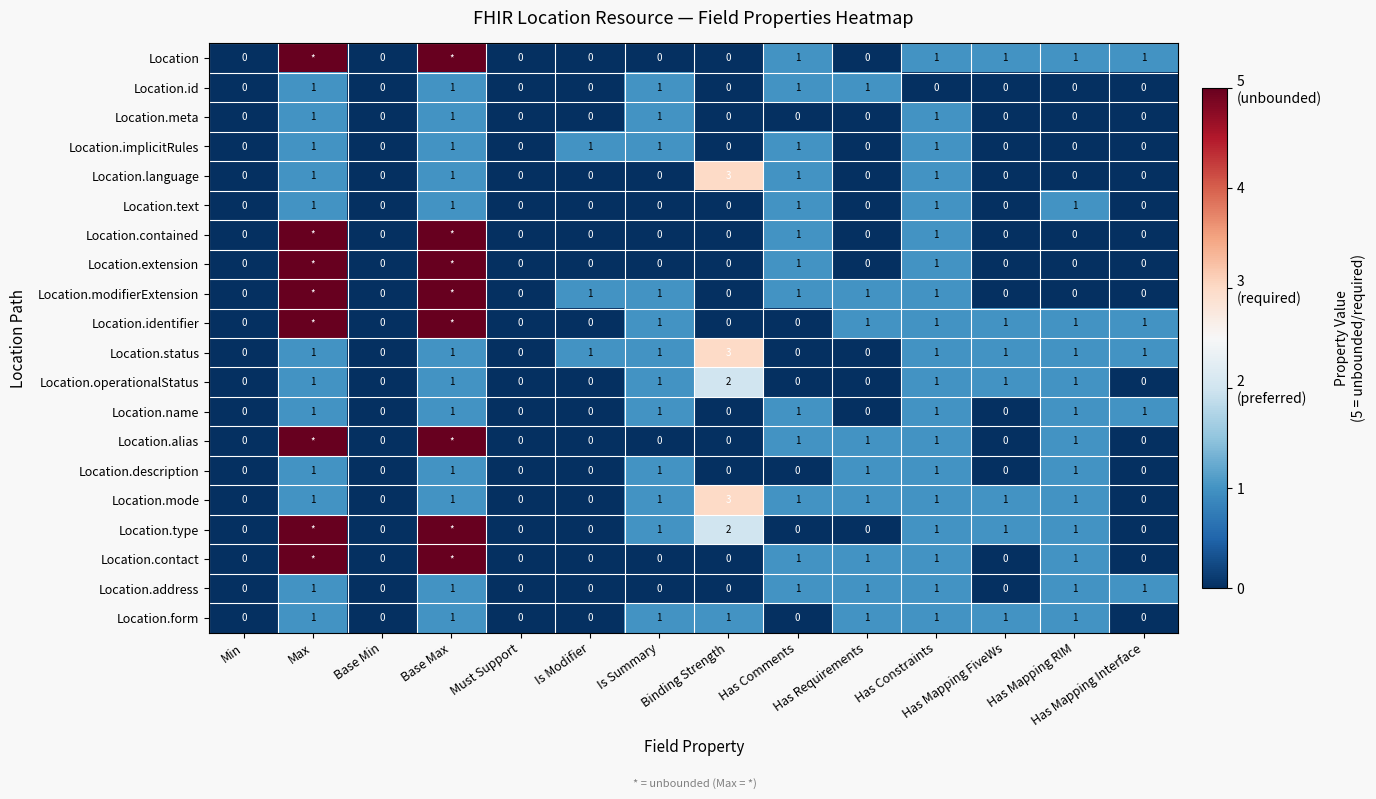

The value of Location.name at Has Constraints is 2. True or false?

False